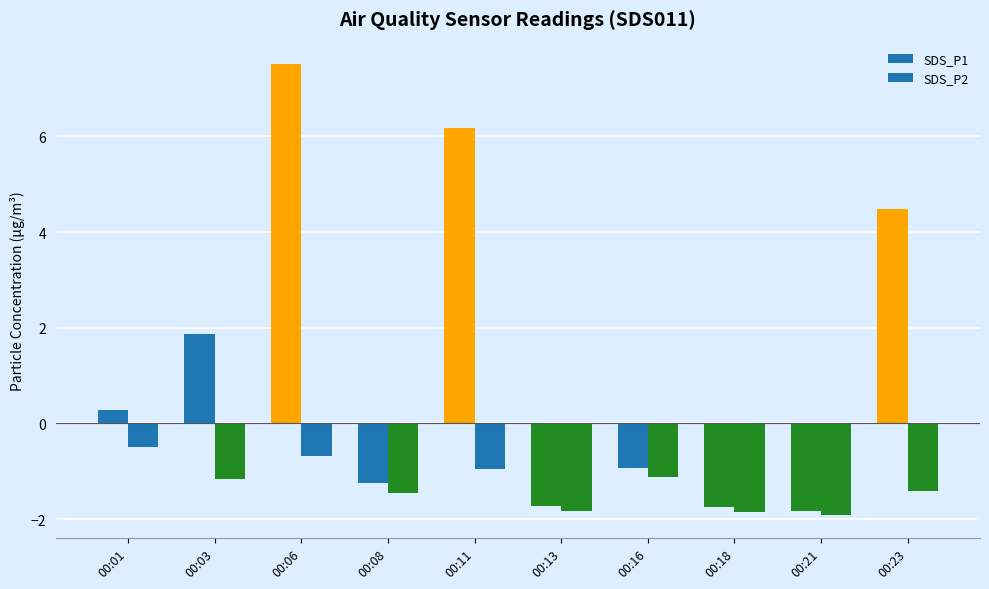

Which series has the largest total across all categories?

SDS_P1